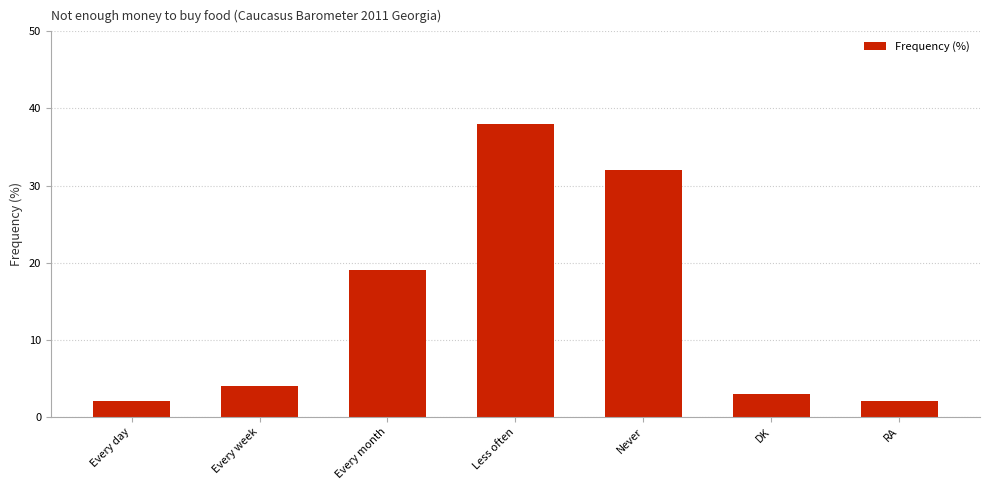

What is the ratio of the value at Never to the value at Every day?

16.0